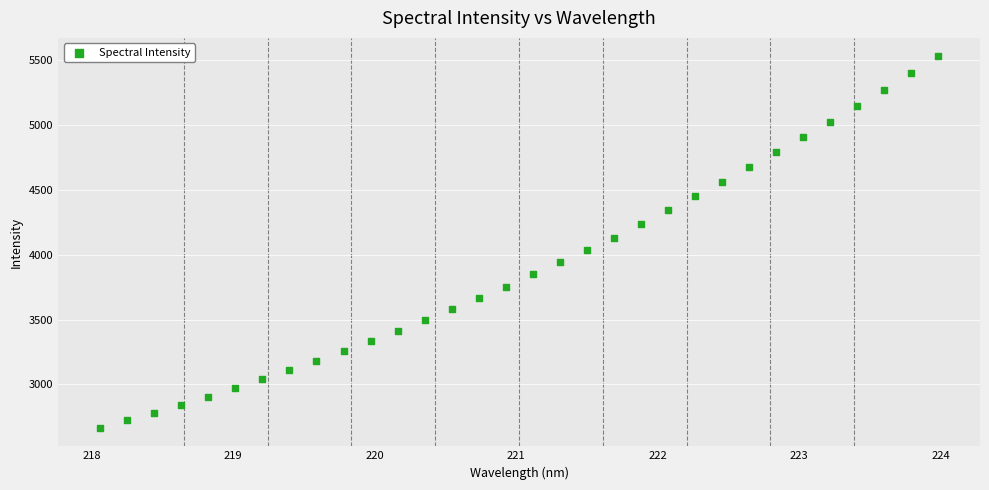

What is the range of X values (max minus min)?

5.9